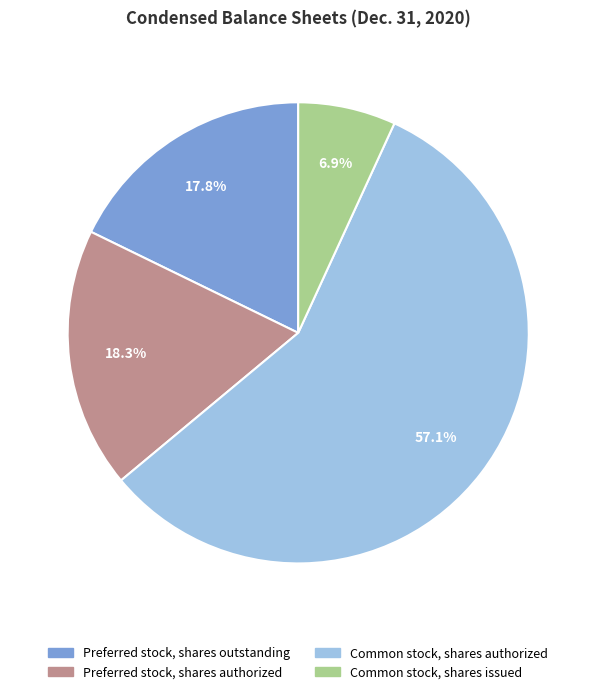

Count the number of slices in the pie.

4